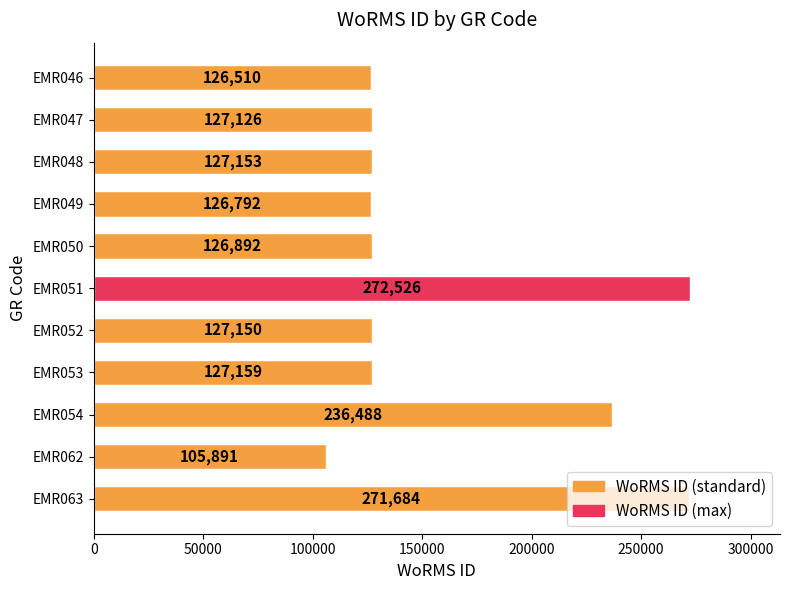

Rank the categories by value from lowest to highest.

EMR062, EMR046, EMR049, EMR050, EMR047, EMR052, EMR048, EMR053, EMR054, EMR063, EMR051